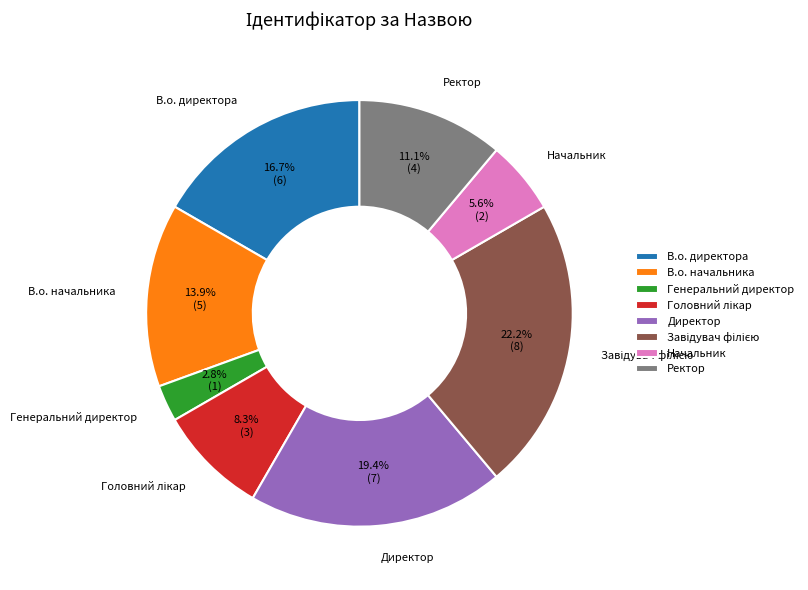

Which category has the smallest portion of the pie?

Генеральний директор